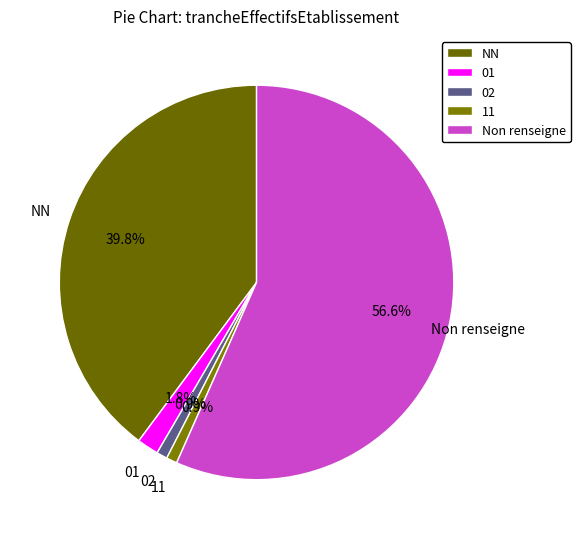

What is the ratio of the value at Non renseigne to the value at 02?

64.0